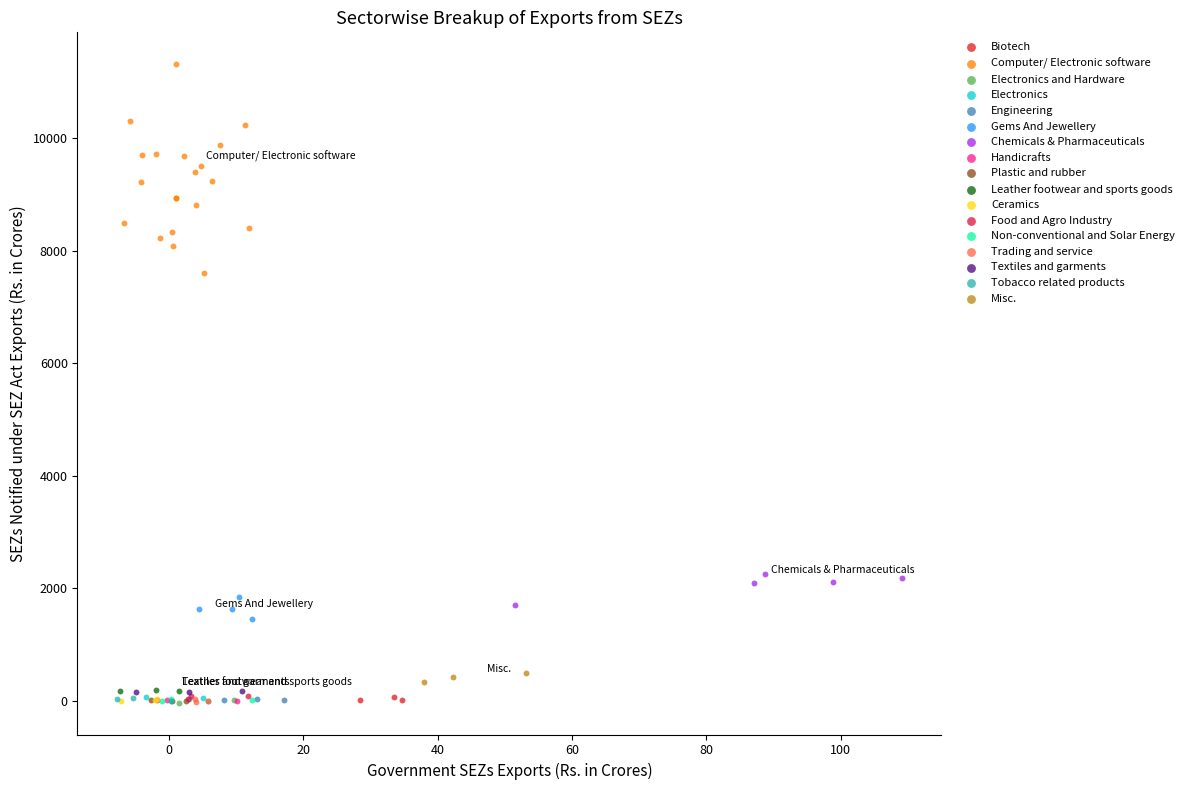

Which series contains the highest Y value?

Computer/ Electronic software